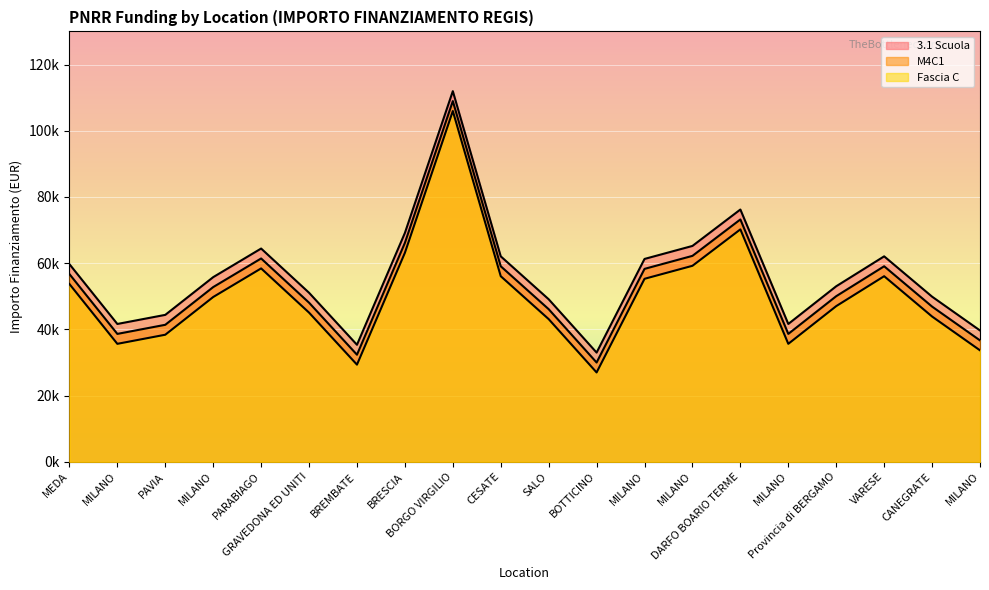

Where does the 3.1 Scuola series first go above 55778?

MEDA